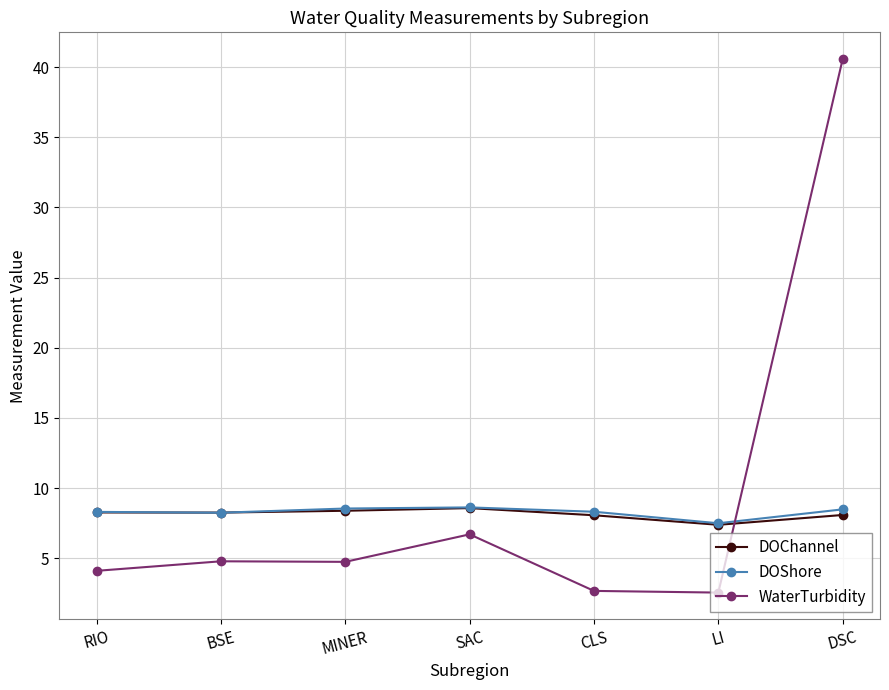

Where does the DOChannel series first go above 8?

RIO